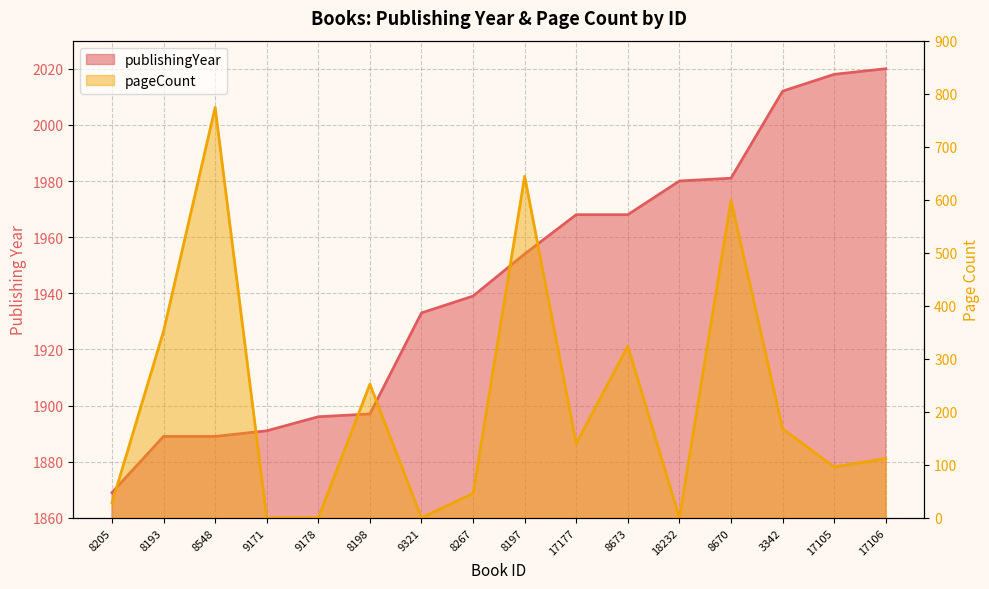

At which category does the chart reach its peak across all series?

17106